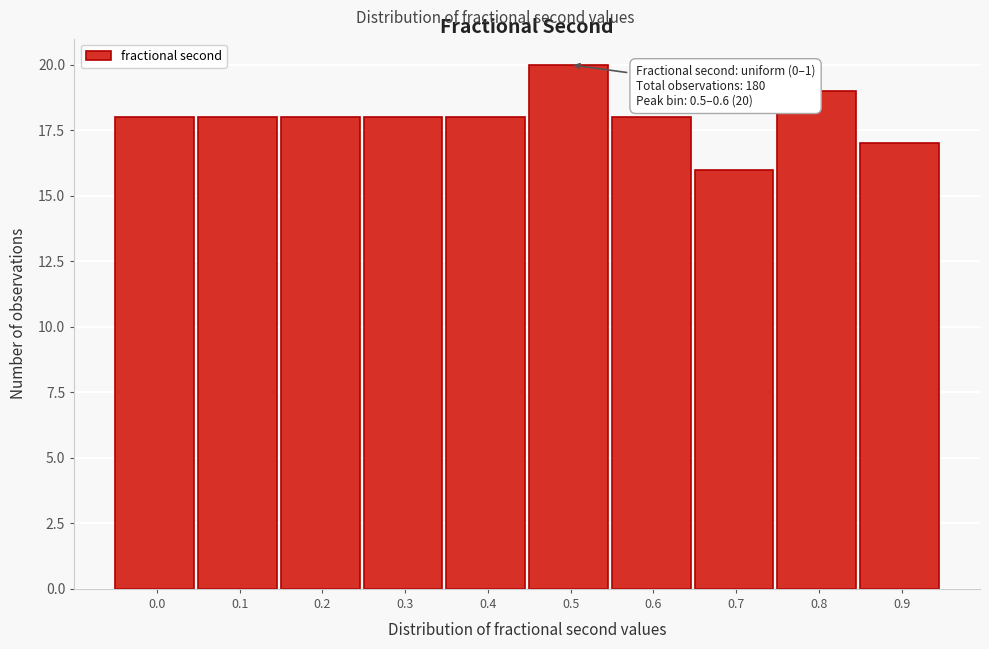

Reading left to right, transcribe all the data shown in this chart.

18	18	18	18	18	20	18	16	19	17